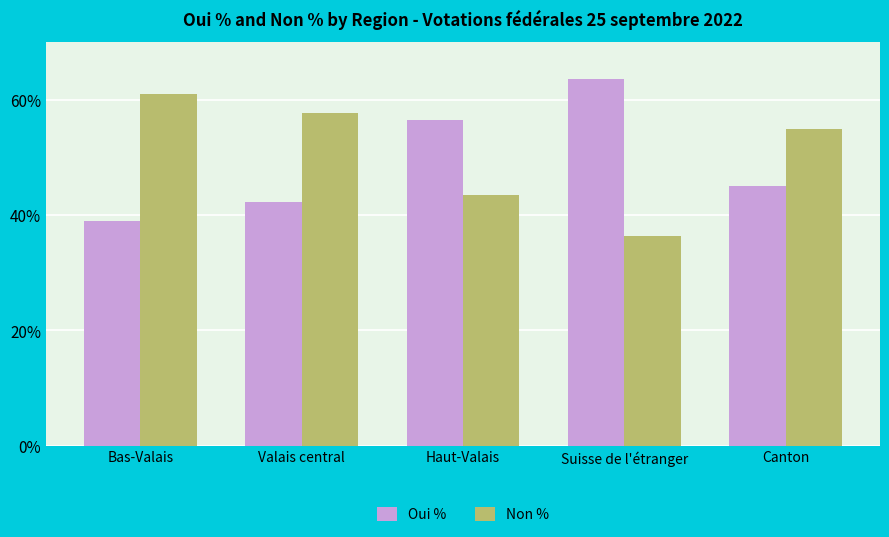

List the series in order of their overall mean, highest first.

Non %, Oui %